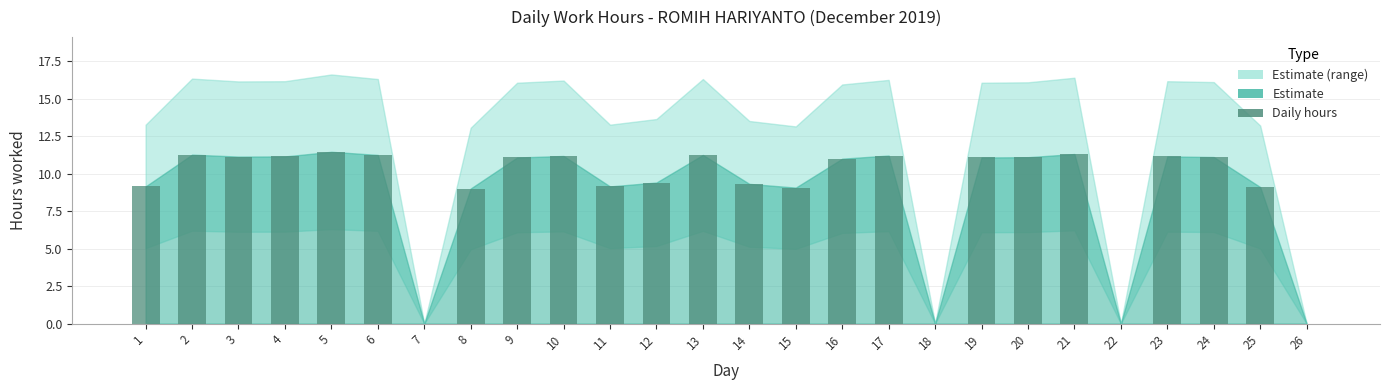

The value at 26 is 0.0. True or false?

True